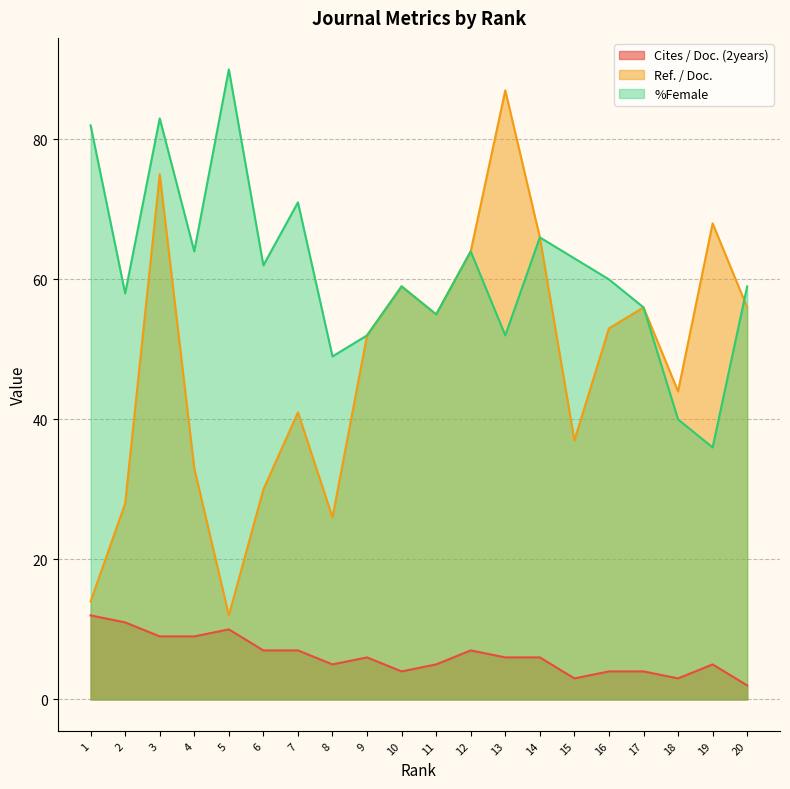

At how many categories does at least one series exceed 51?

18